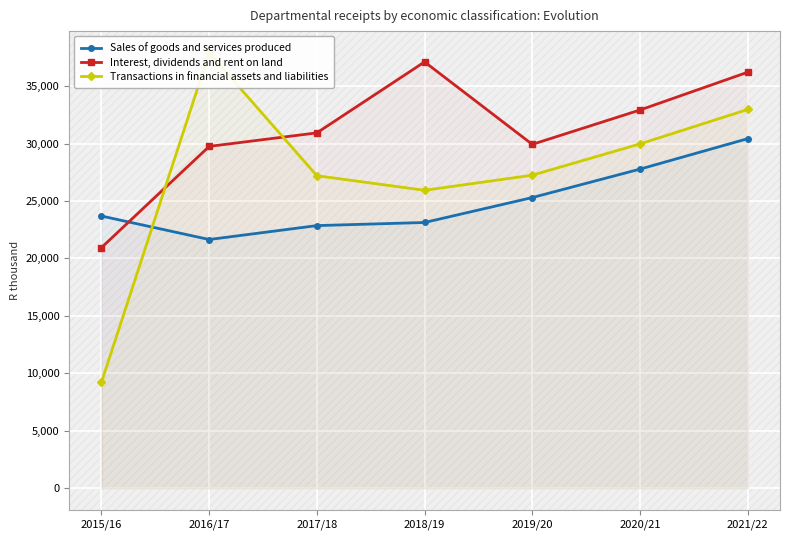

Which series has the largest total across all categories?

Interest, dividends and rent on land